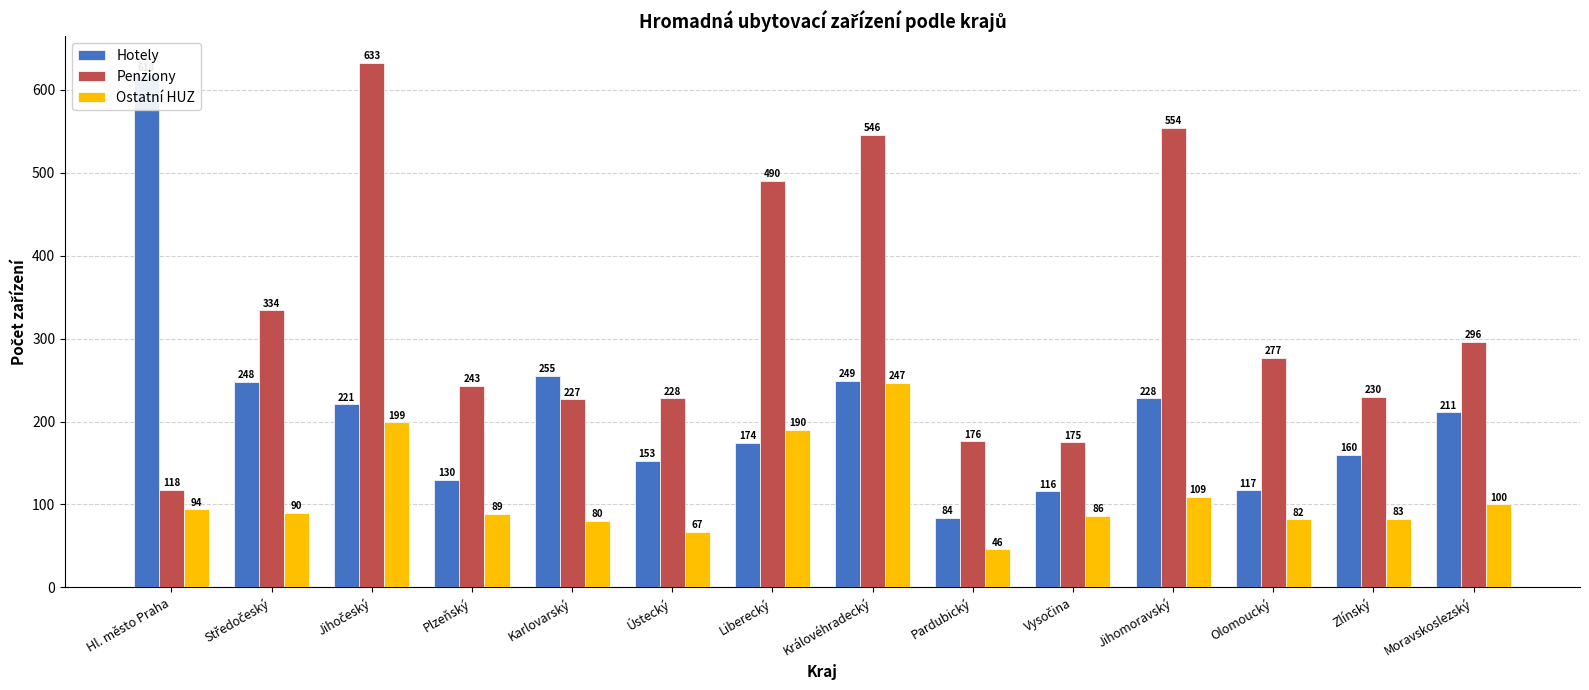

Does the chart contain stacked bars?

No